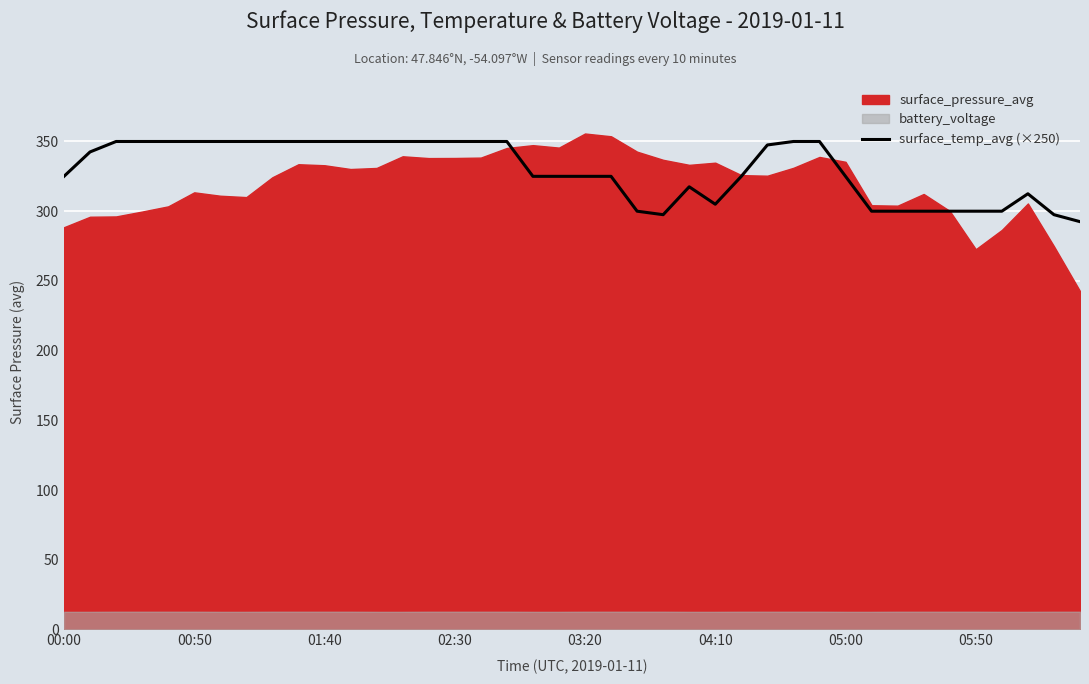

The value of surface_temp_avg (×250) at 00:00 is 537.5. True or false?

False